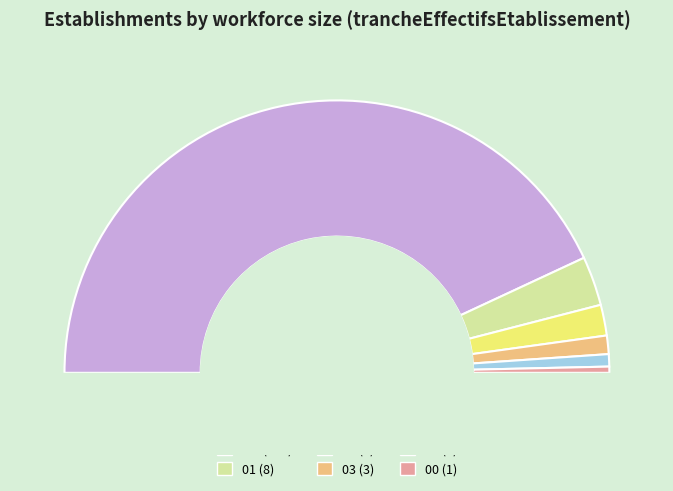

What percentage is NOT represented by 02?

96.4%